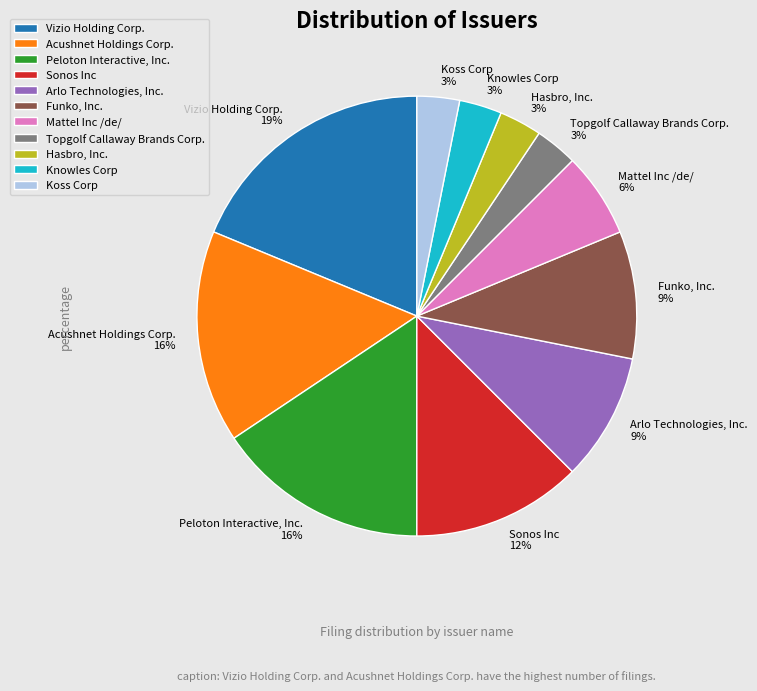

Does Arlo Technologies, Inc. account for over 50% of the chart?

No